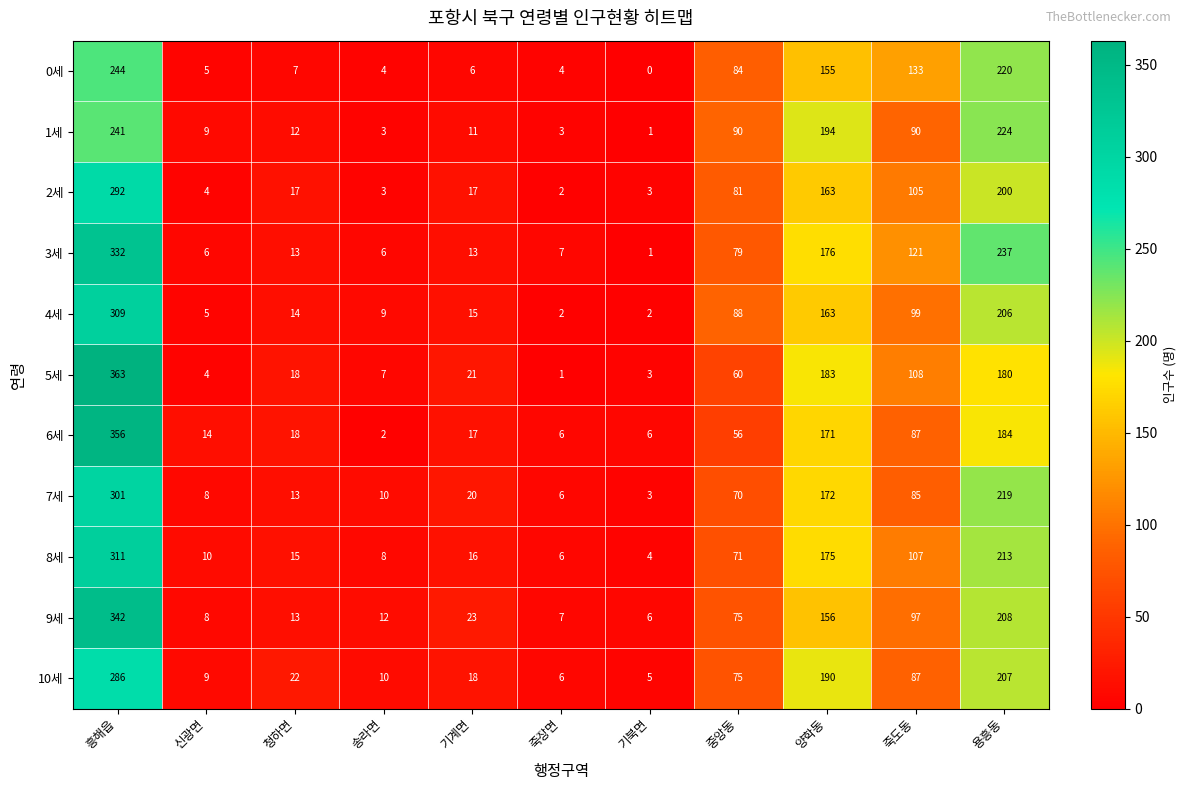

True or false: 1세 has a value of 154 at 죽도동.

False